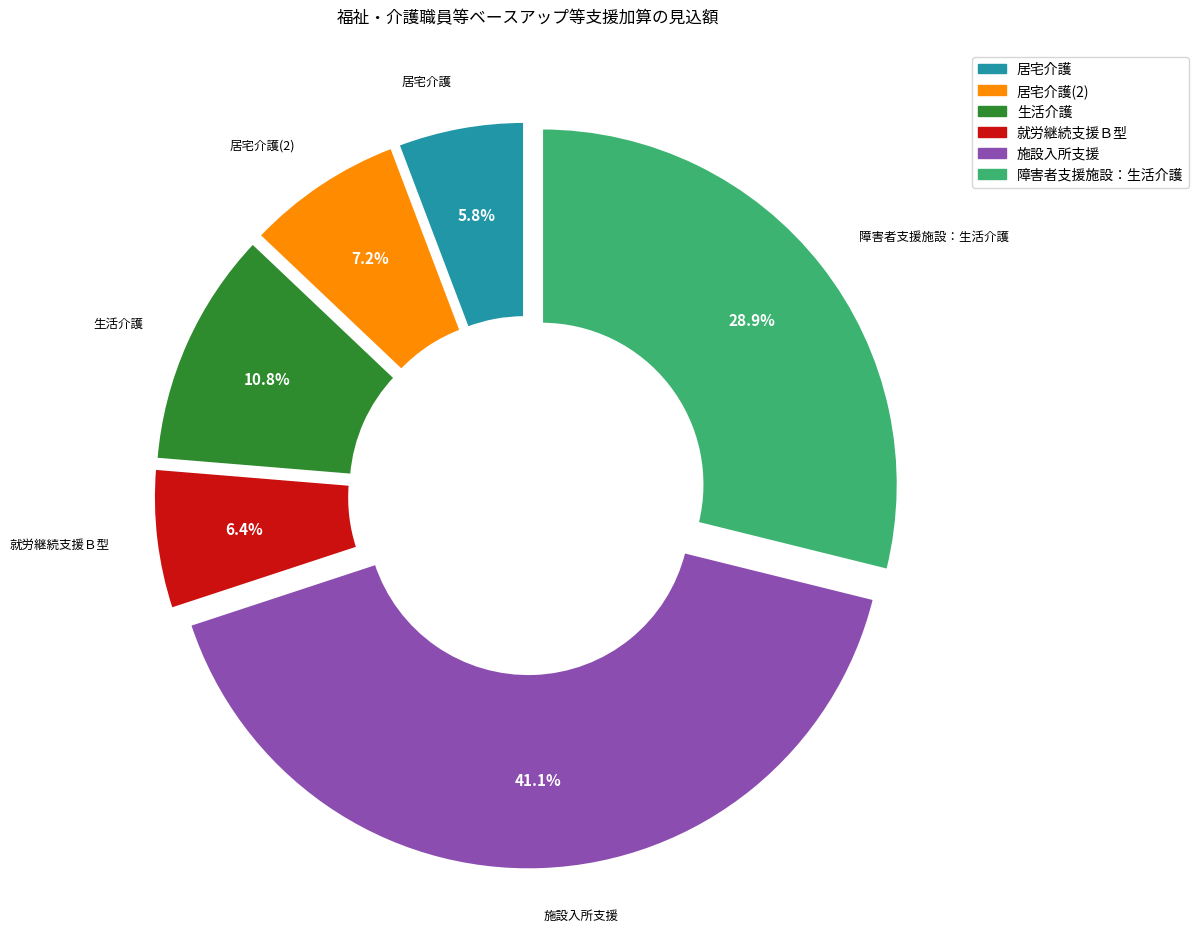

What percentage do 居宅介護 and 障害者支援施設：生活介護 together represent?

34.6%